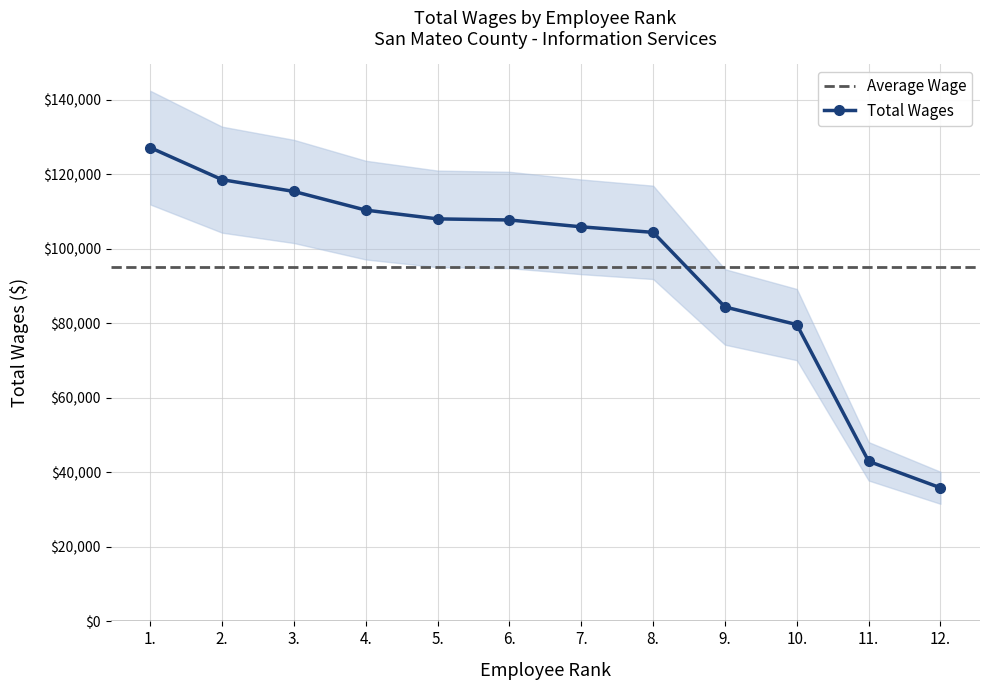

What position from the left is 7.?

7